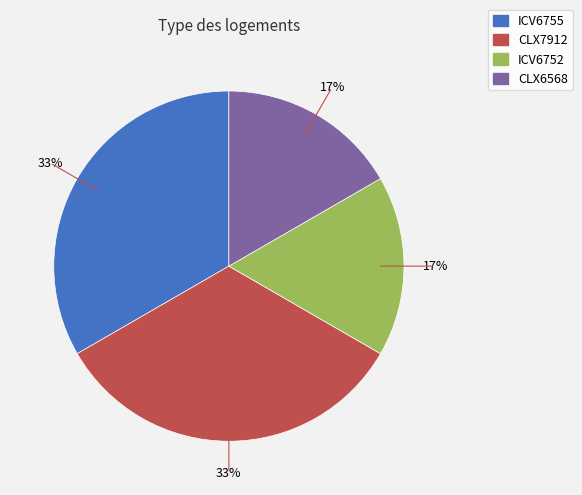

To the nearest percent, what is the combined percentage of CLX6568 and CLX7912?

50%